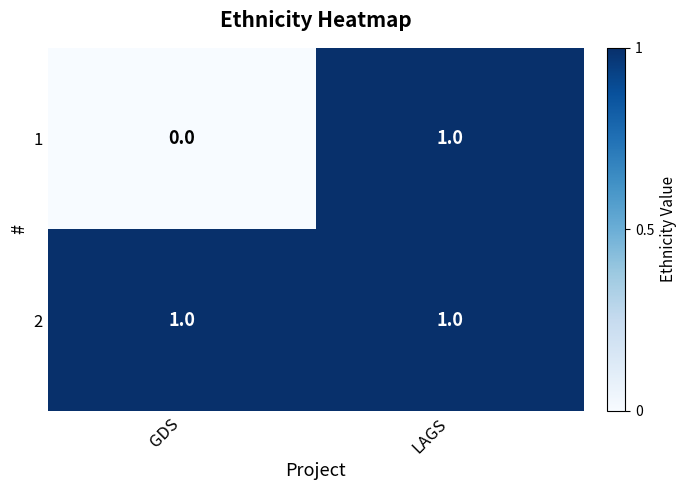

At which category is the sum across all series the highest?

LAGS